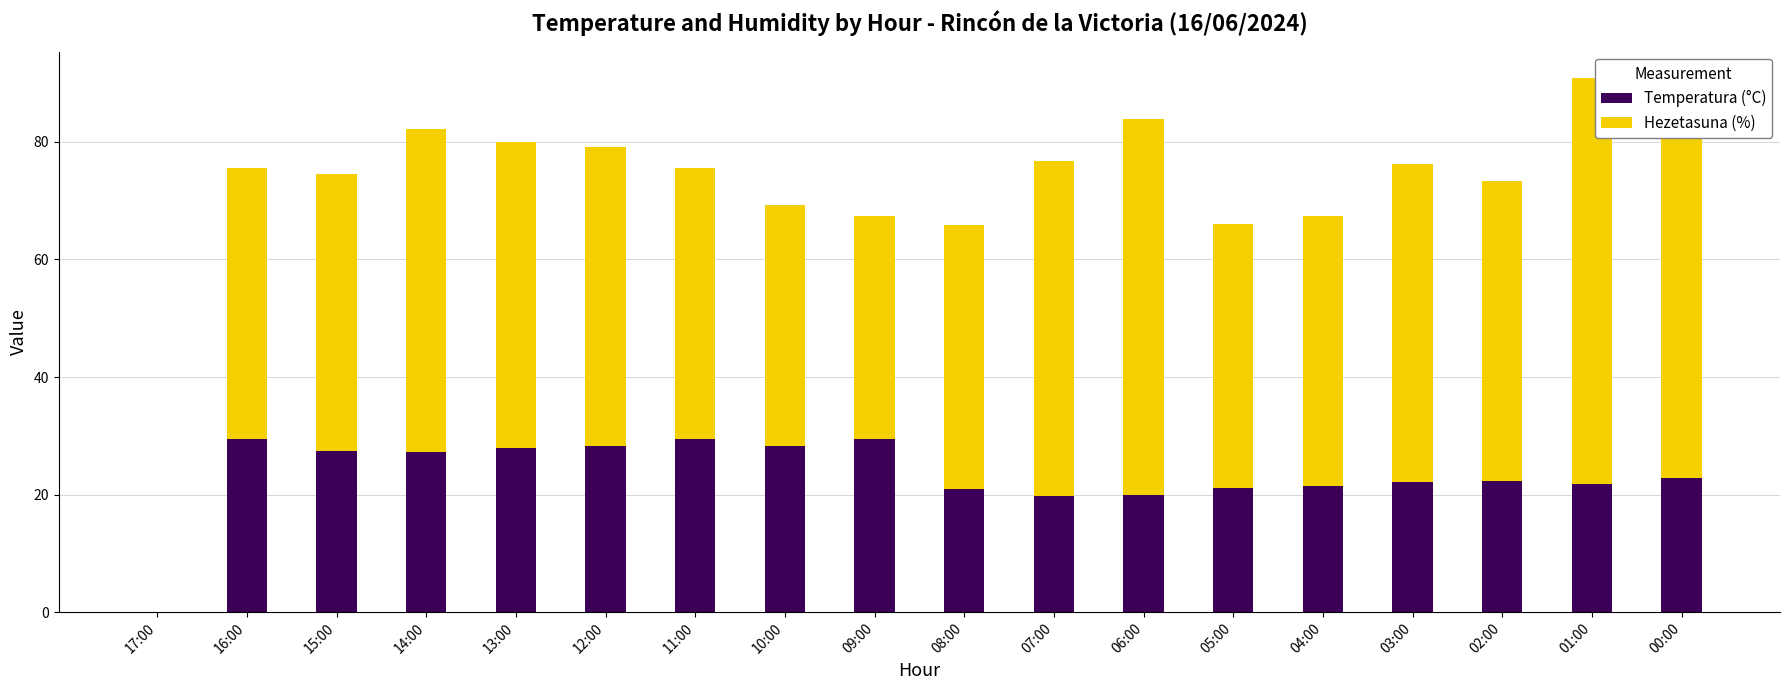

What is the sum of all Temperatura (°C) values?

419.9